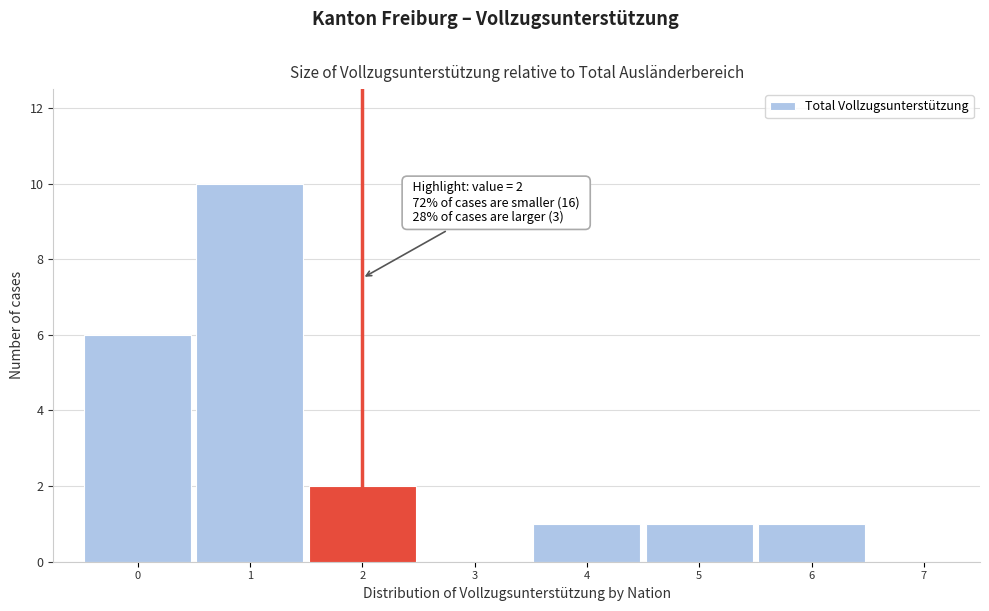

Which range on the x-axis has the tallest bar?

0.5 to 1.5